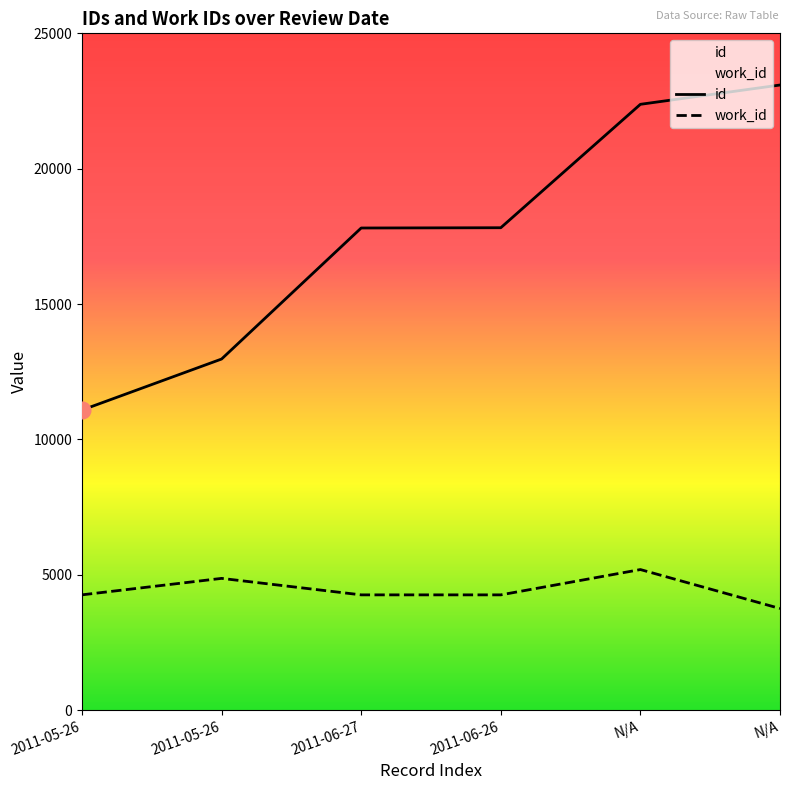

Reading left to right, transcribe all the data shown in this chart.

id: 11083	12969	17809	17819	22378	23091
work_id: 4258	4866	4257	4257	5192	3753